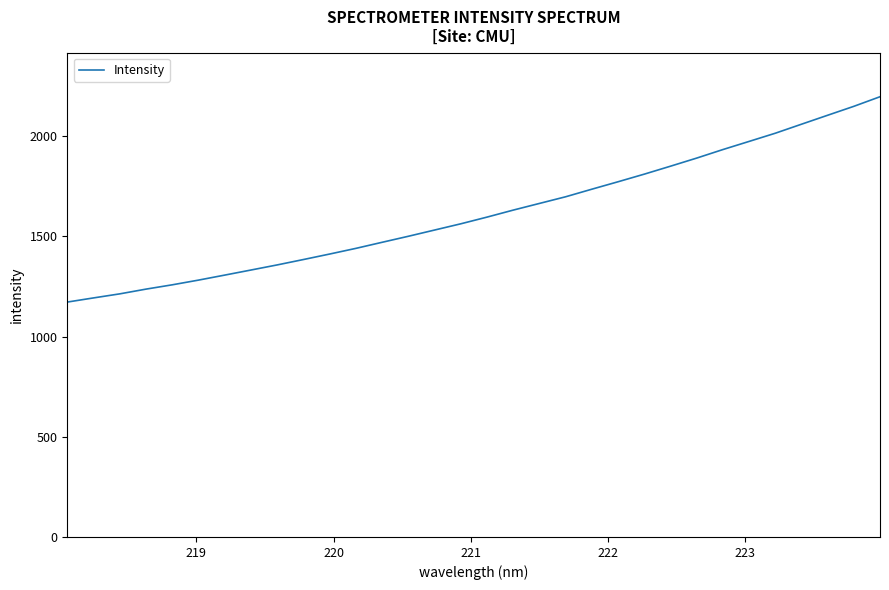

What is the maximum value shown in the chart?

2197.3